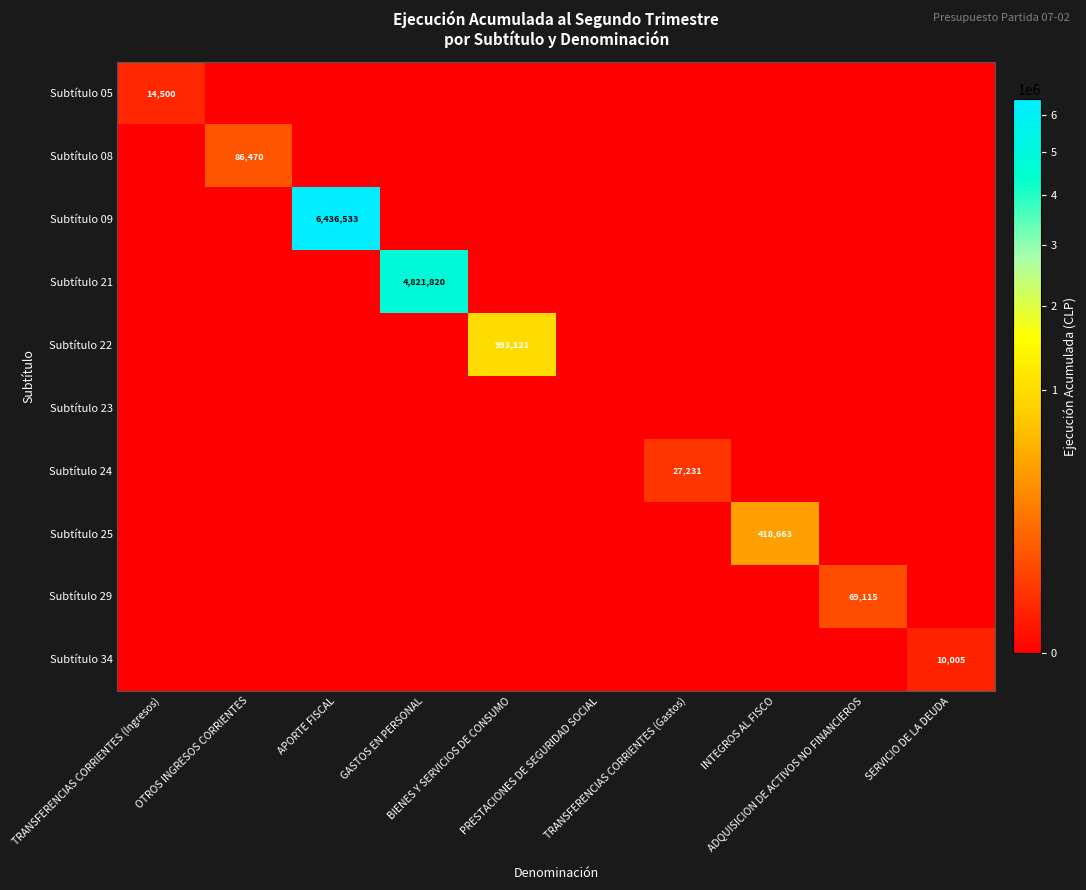

At which category does the chart reach its minimum across all series?

OTROS INGRESOS CORRIENTES